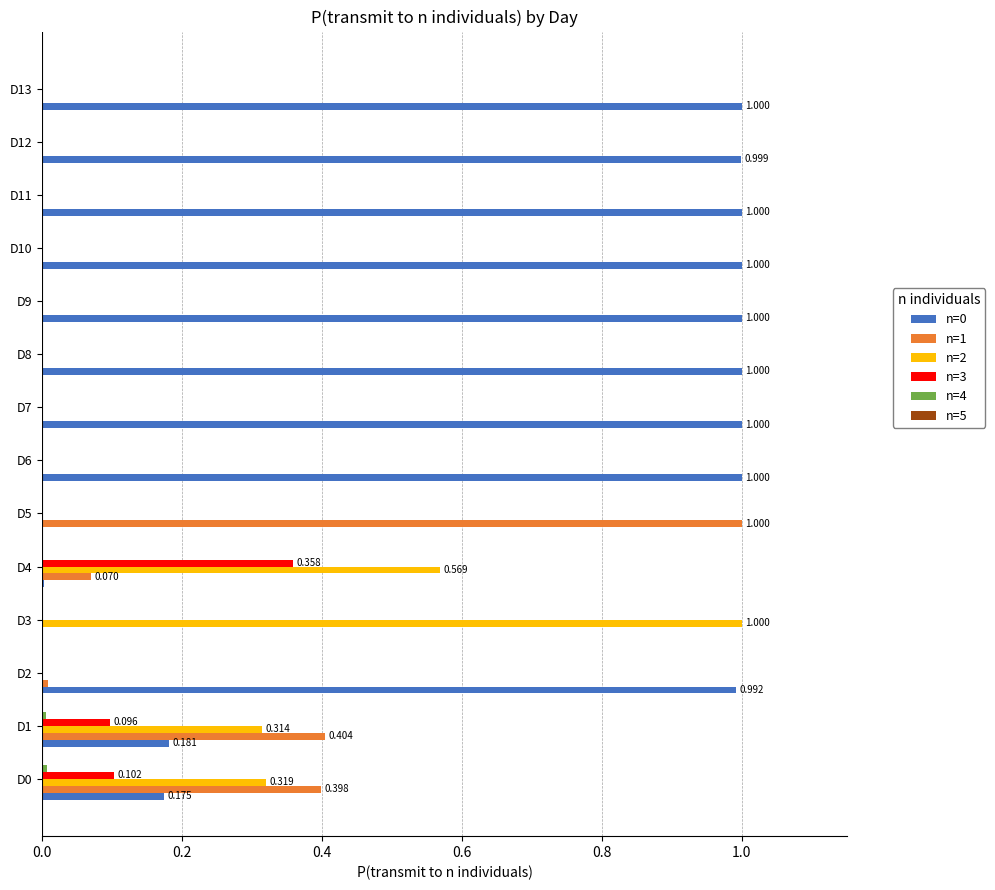

What is the label of the 4th bar from the right?

10